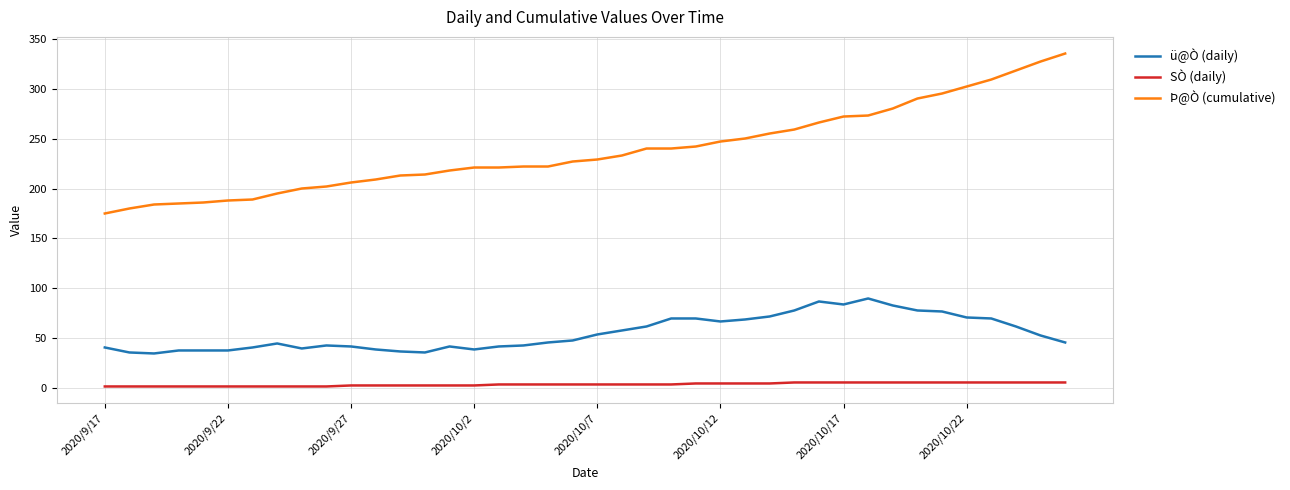

Which series has the largest total across all categories?

Þ@Ò (cumulative)